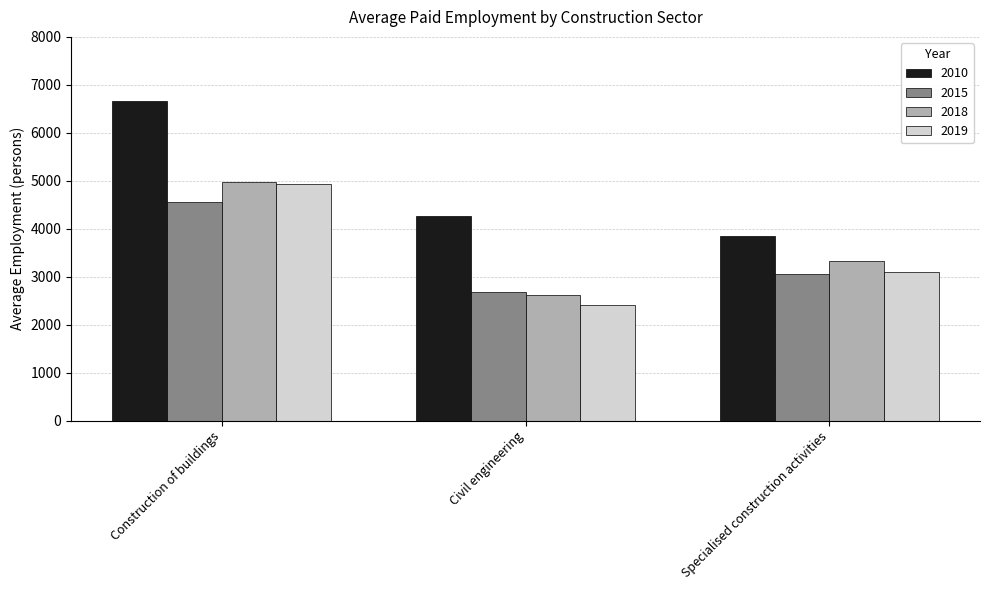

List the labels in order of 2019 value, largest first.

Construction of buildings, Specialised construction activities, Civil engineering